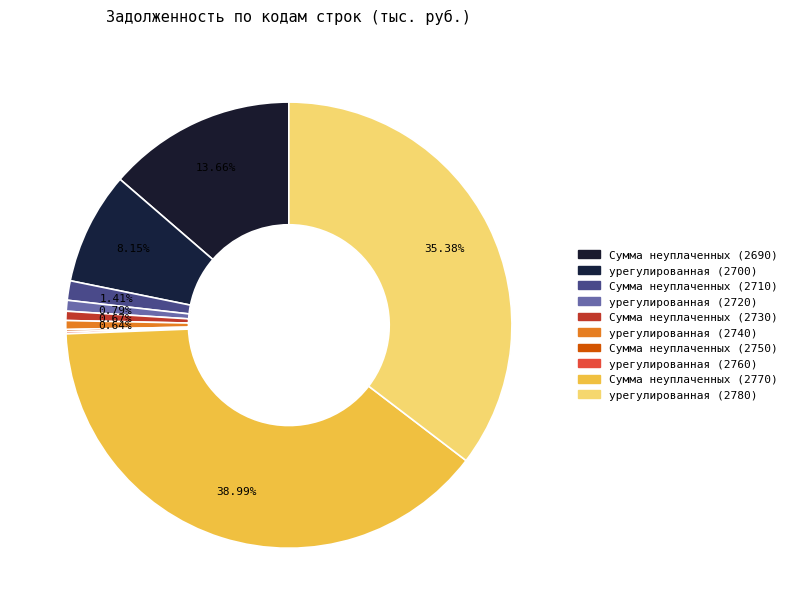

Between урегулированная (2740) and урегулированная (2760), which is larger?

урегулированная (2740)